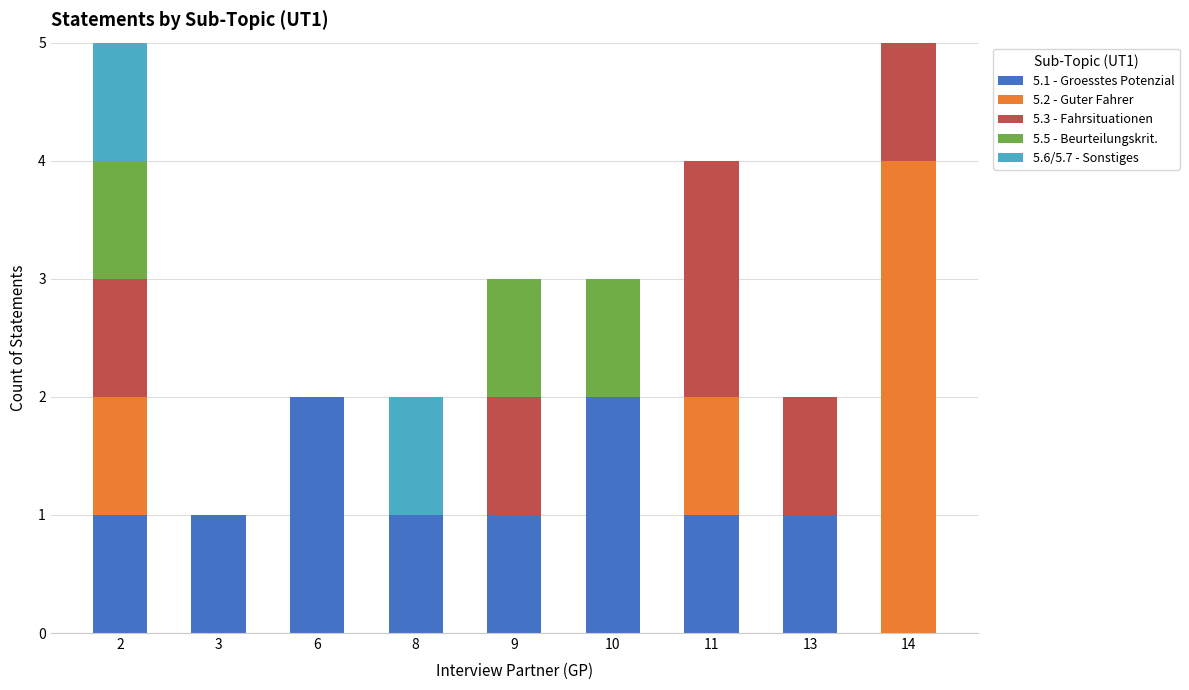

List the labels in order of 5.3 - Fahrsituationen value, smallest first.

3, 6, 8, 10, 2, 9, 13, 14, 11